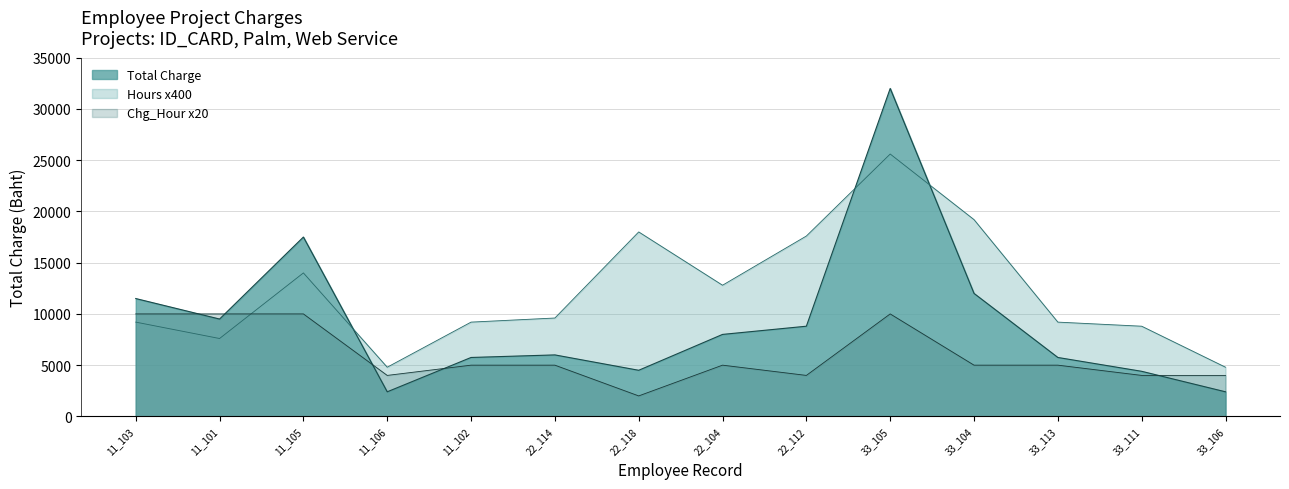

Where is Hours nearest to the value 15200?

11_105